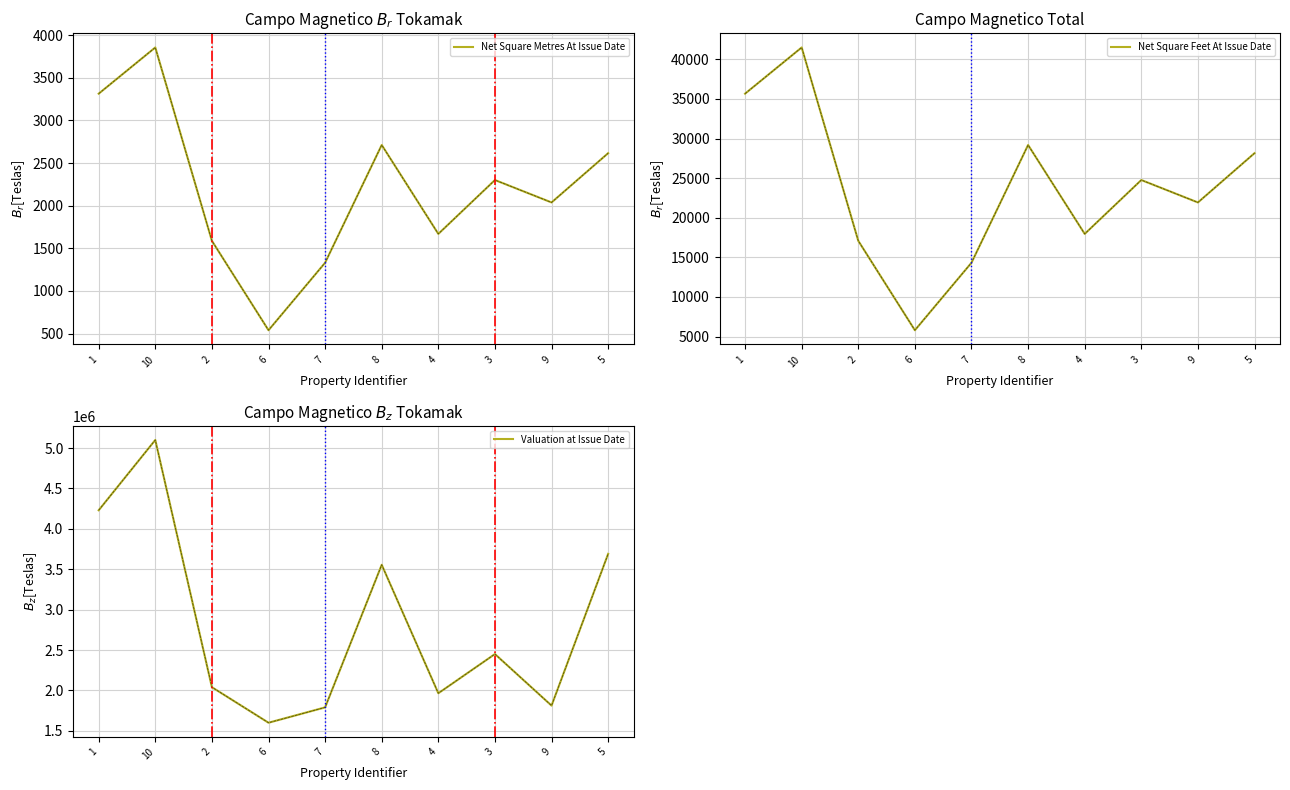

Between 5 and 9, which is larger?

5